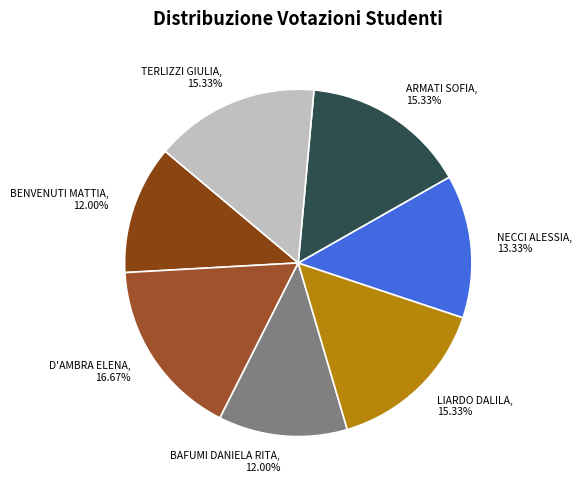

Approximately how many times larger is the value at BAFUMI DANIELA RITA, 12.00% compared to D'AMBRA ELENA, 16.67%?

0.7